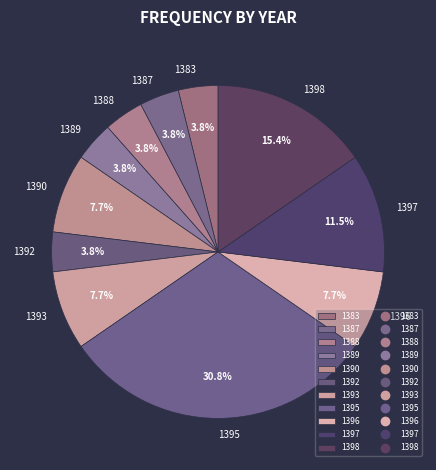

To the nearest percent, what portion does 1387 represent?

4%